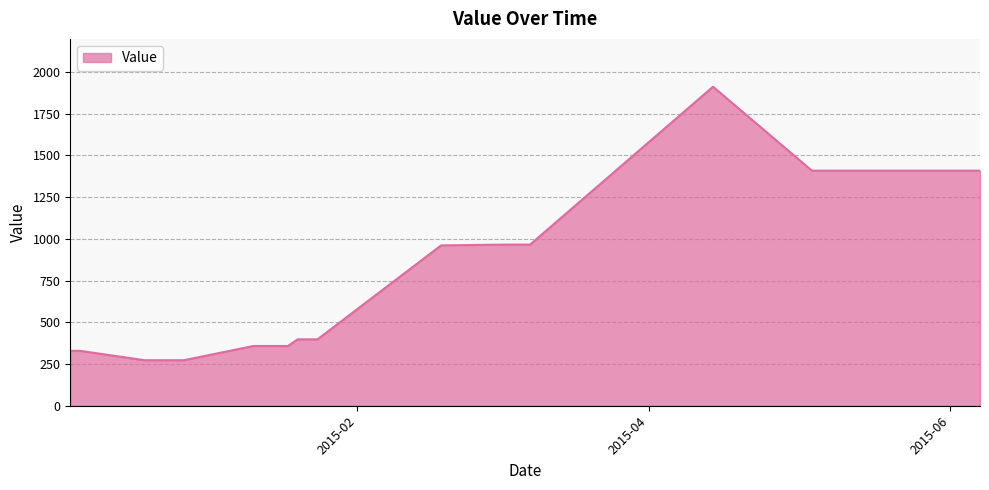

How many lines are shown in the chart?

1